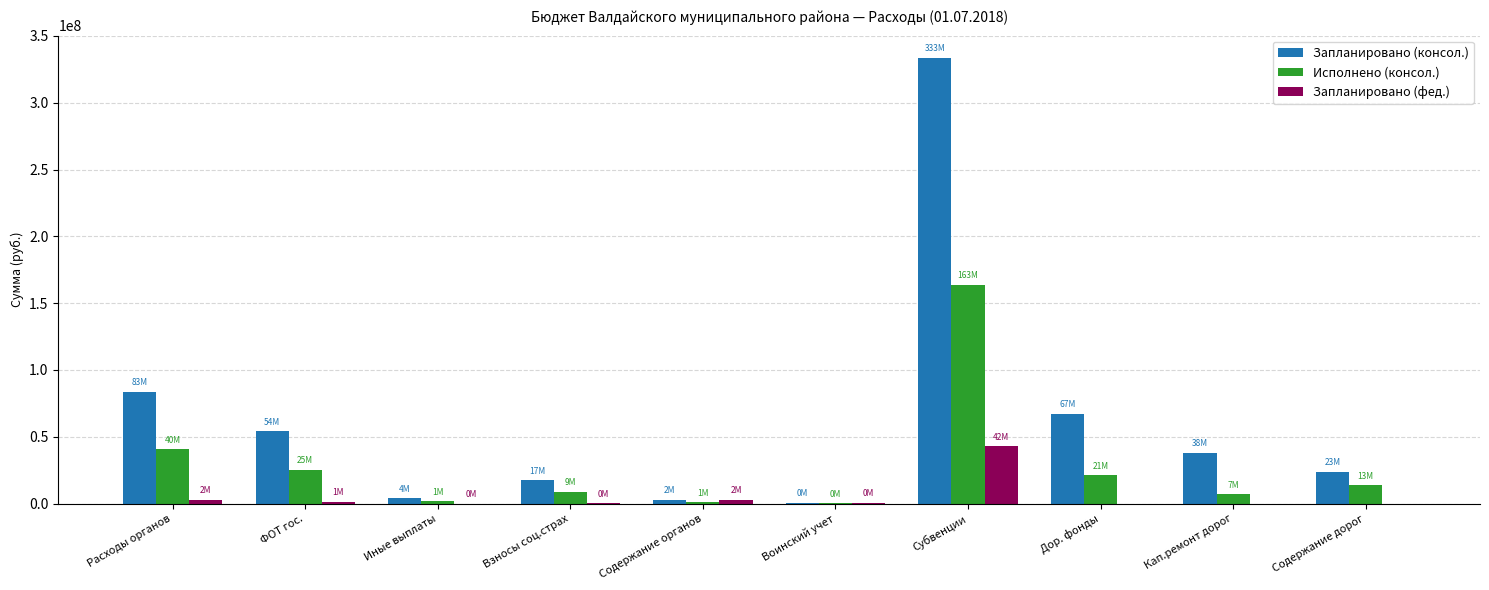

True or false: Исполнено (консол.) has a value of 8899260.0 at ФОТ гос..

False